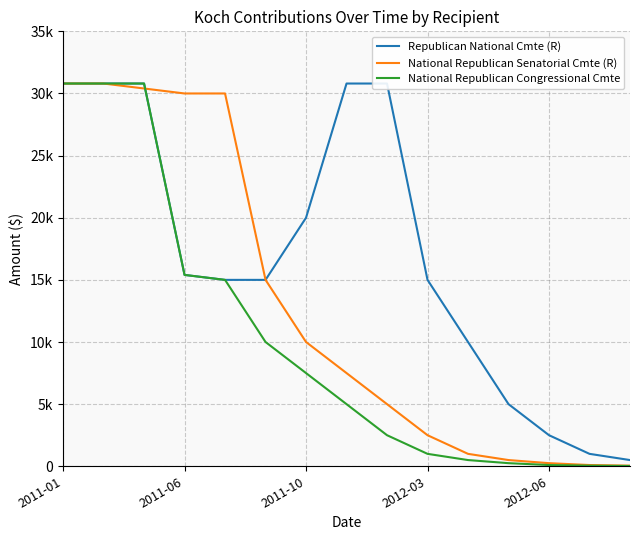

What is the spread (max minus min) of values at 7?

25800